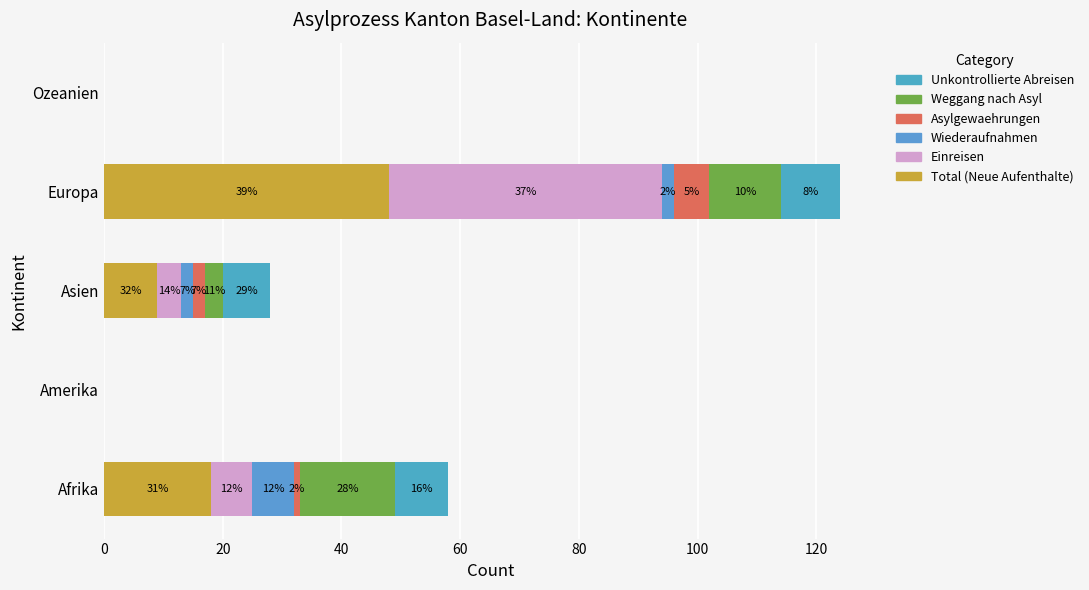

Which series has the widest spread of values?

Total (Neue Aufenthalte)